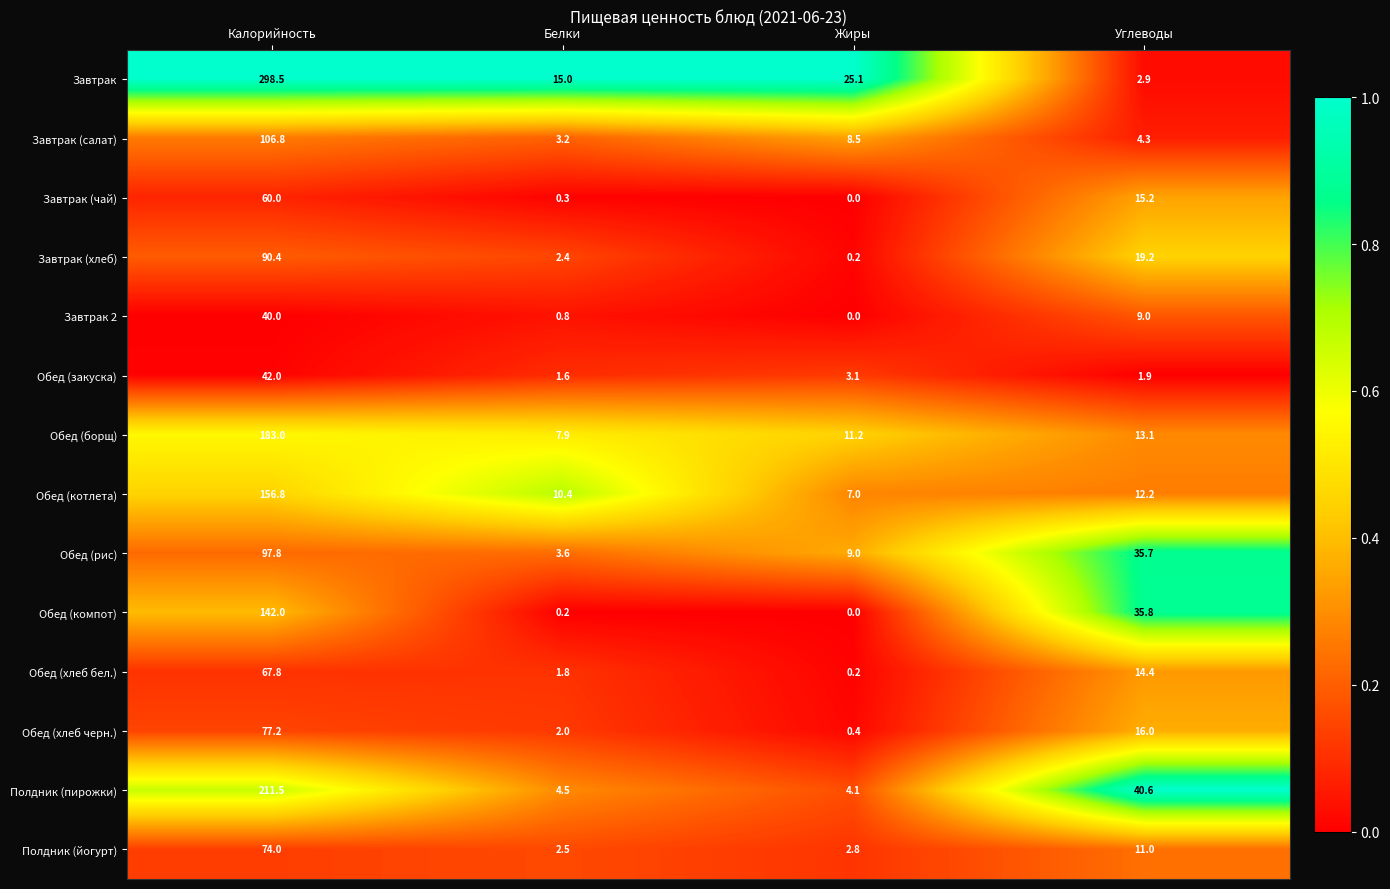

True or false: Обед (борщ) has a value of 7.9 at Белки.

True